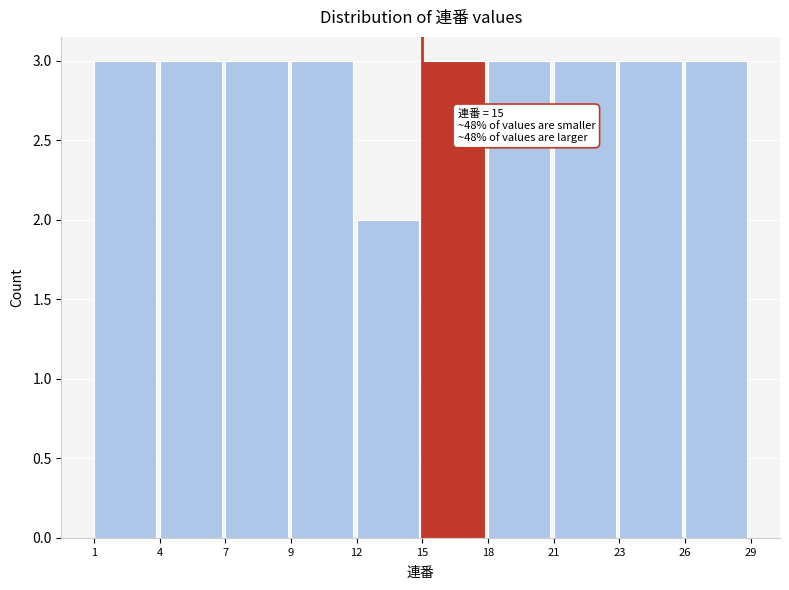

Reading right to left, extract all data points from this chart.

3	3	3	3	3	2	3	3	3	3